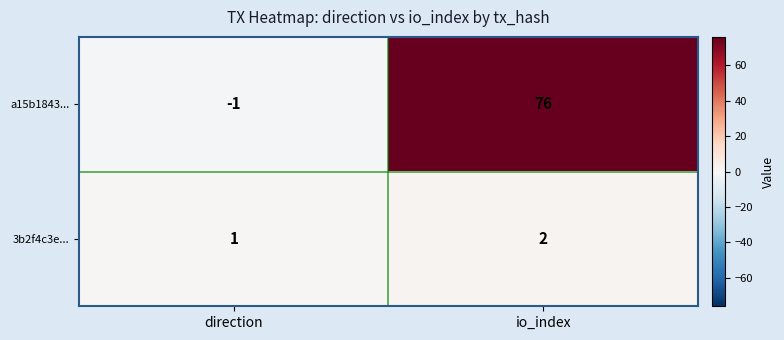

At which category is the sum across all series the highest?

io_index